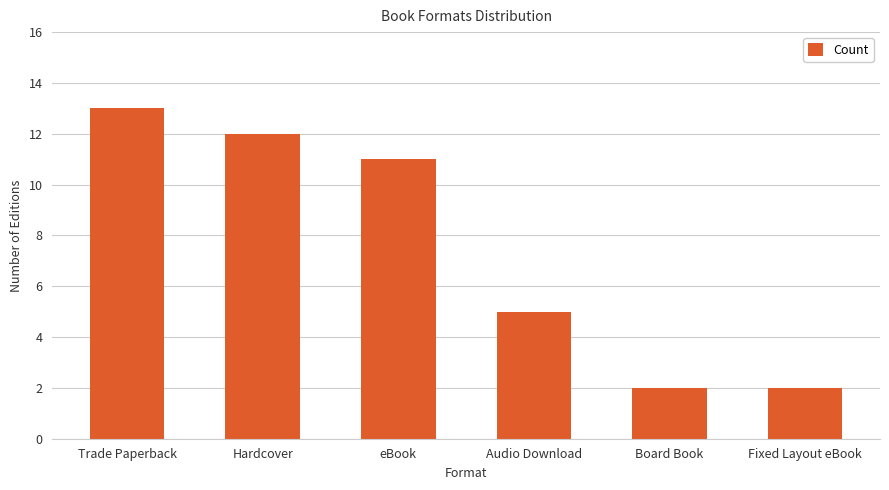

How many data points are less than 11?

3